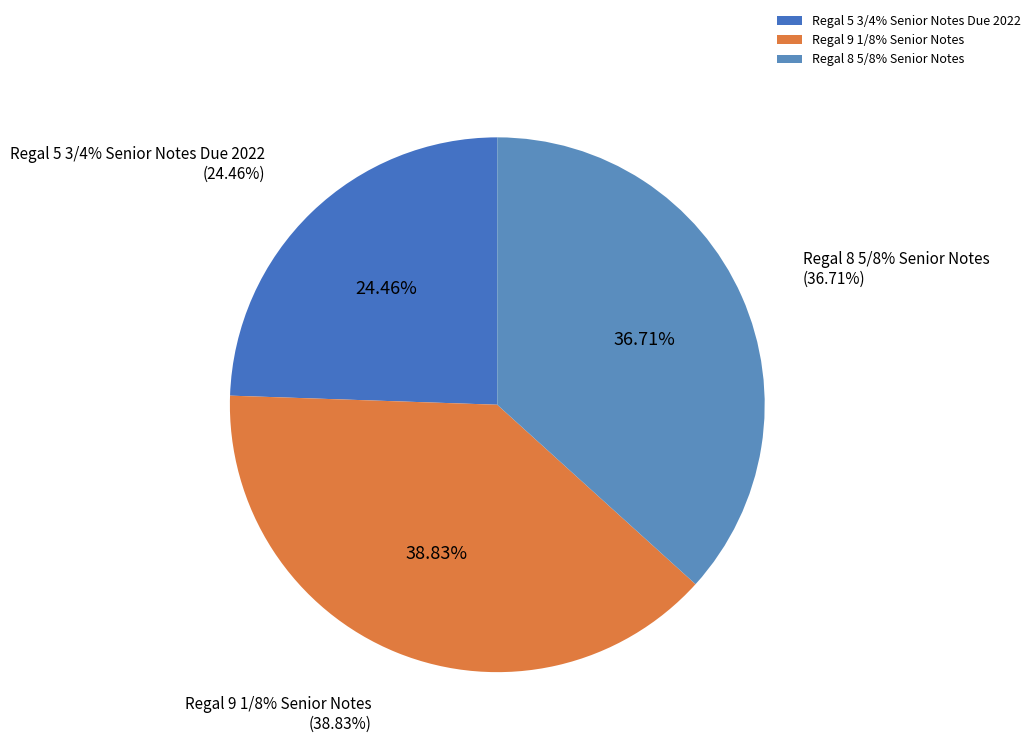

Is Regal 8 5/8% Senior Notes the majority of the pie?

No